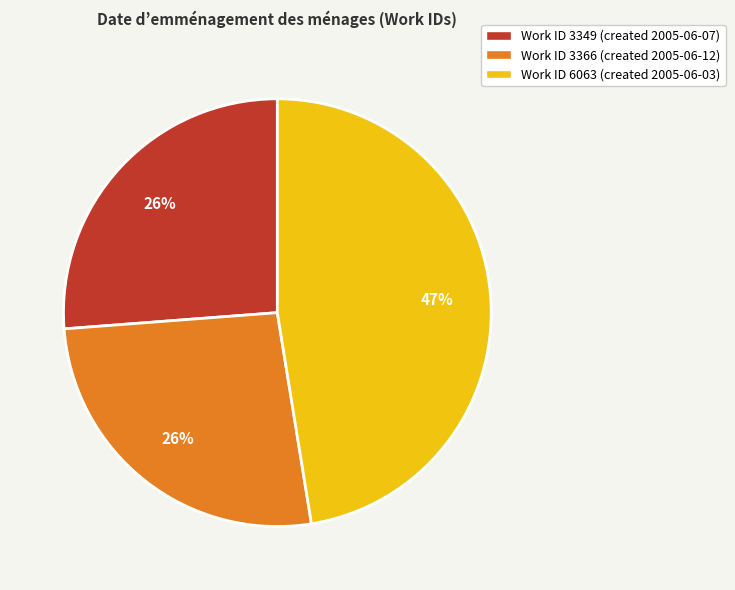

True or false: Work ID 6063 (created 2005-06-03) accounts for 58% of the total.

False